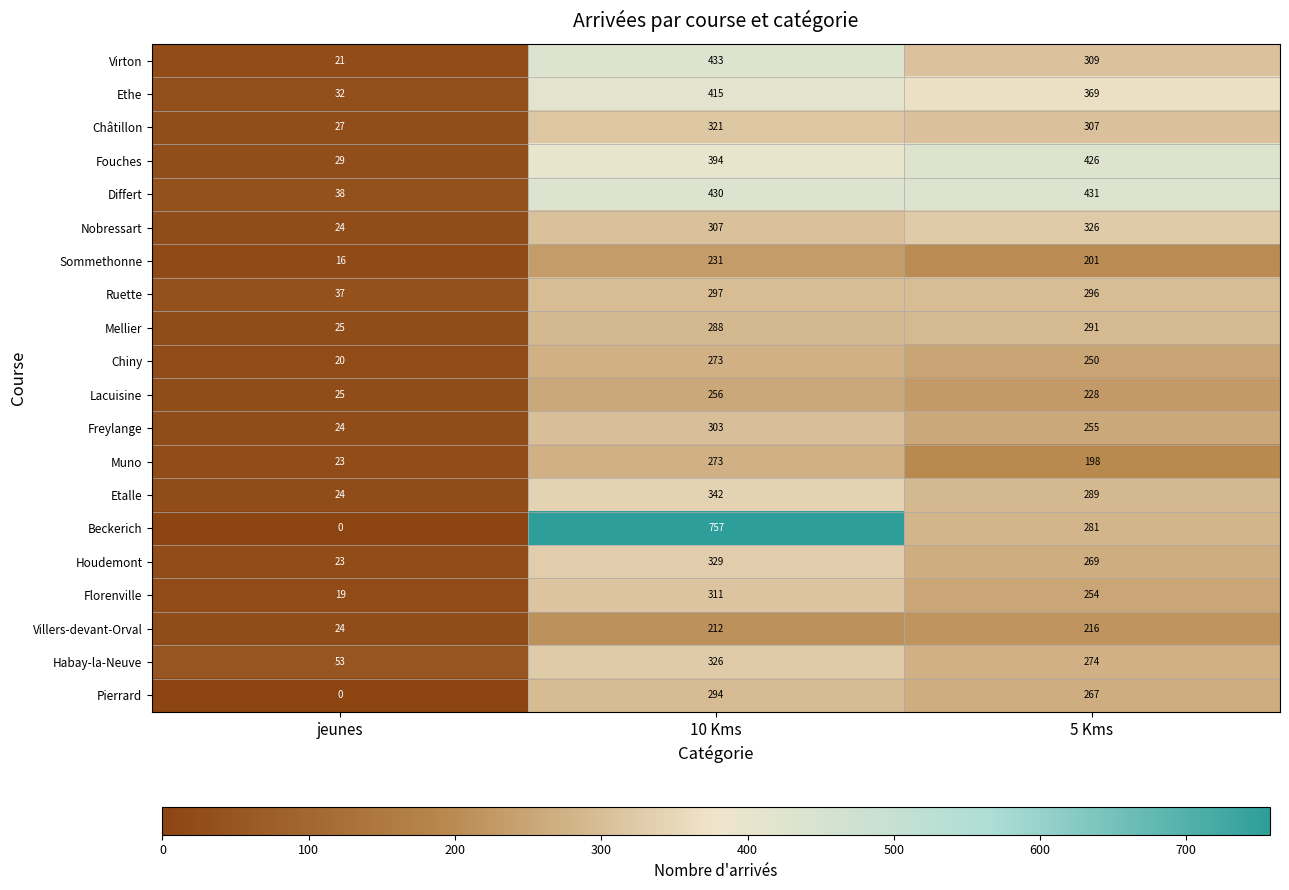

Which category has the highest value in the Muno series?

10 Kms